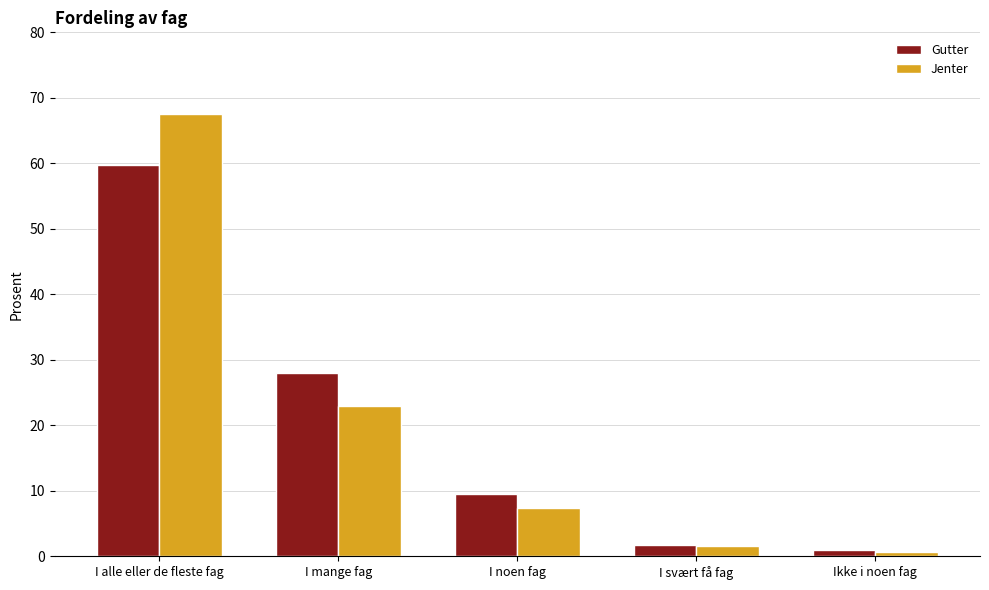

Where is Jenter nearest to the value 34?

I mange fag